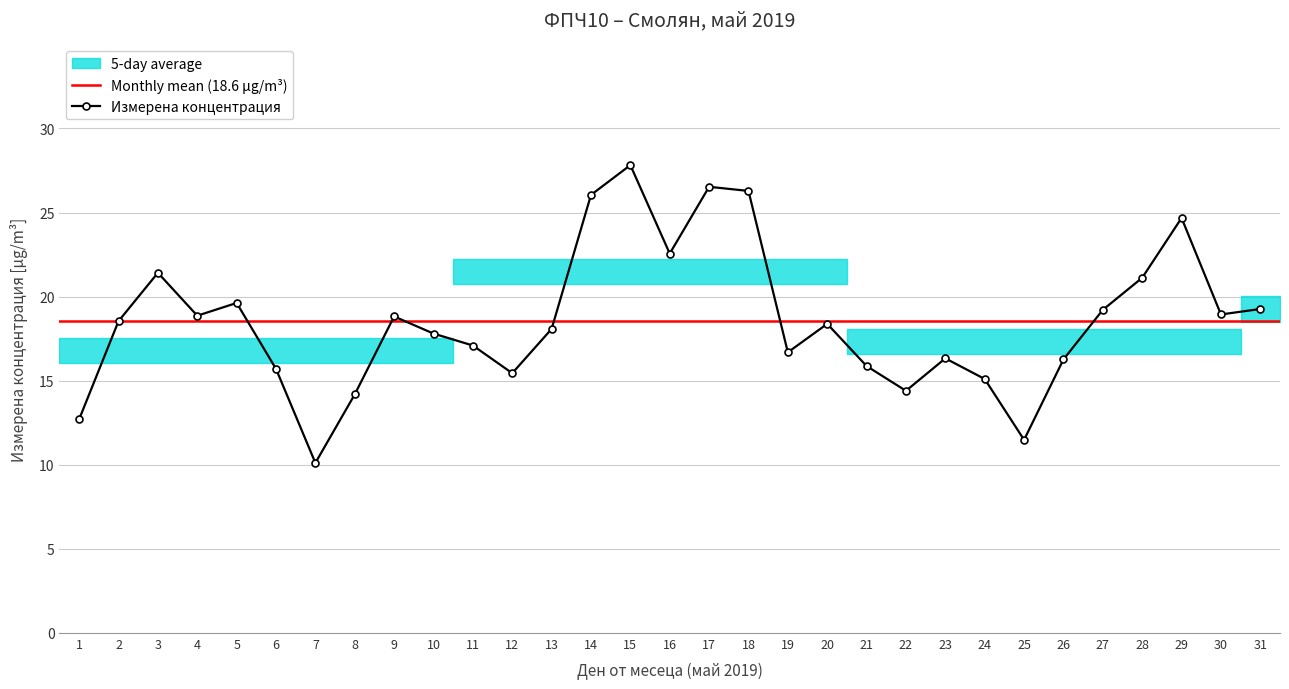

True or false: Измерена концентрация has a value of 24.7 at 29.

True